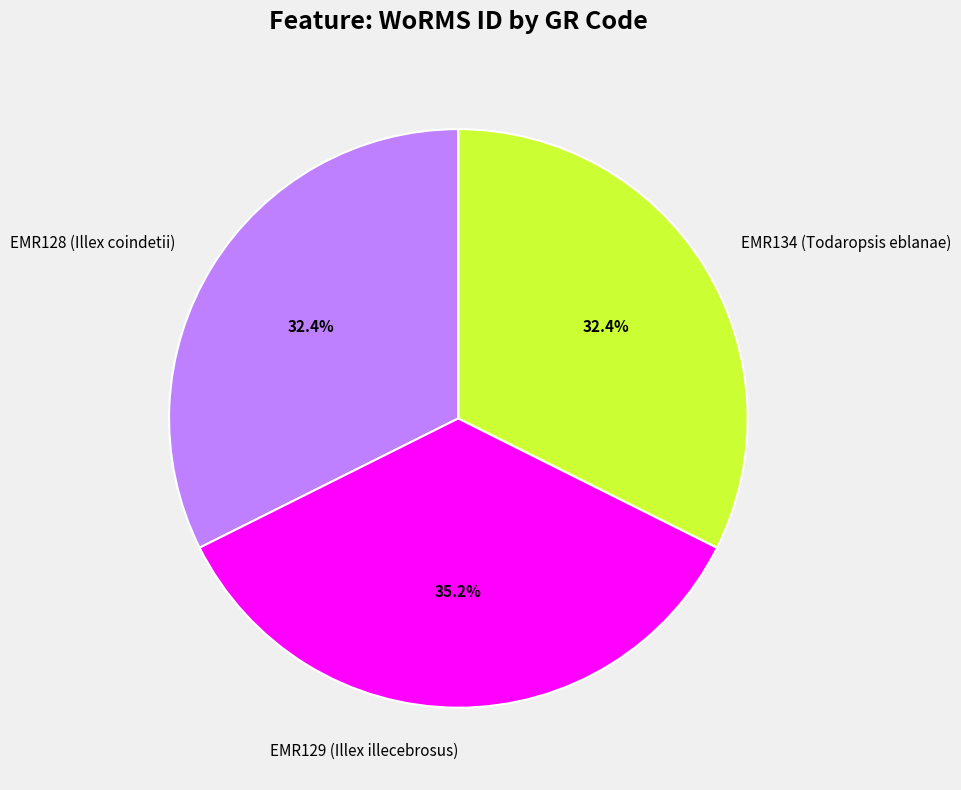

To the nearest percent, what is the average slice percentage?

33%